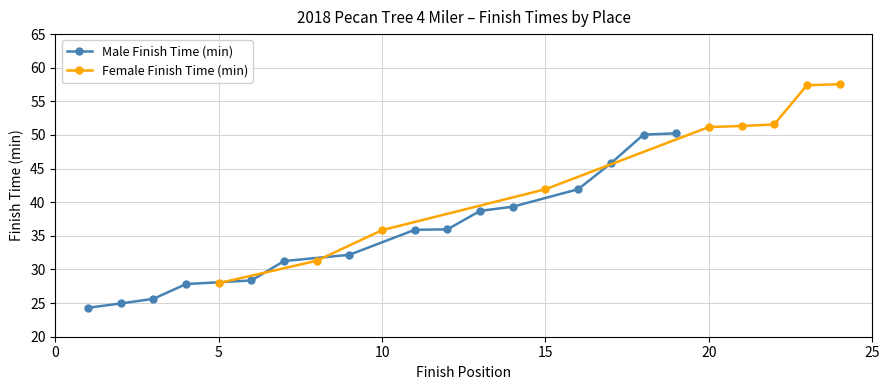

Where does the data first go above 51?

20